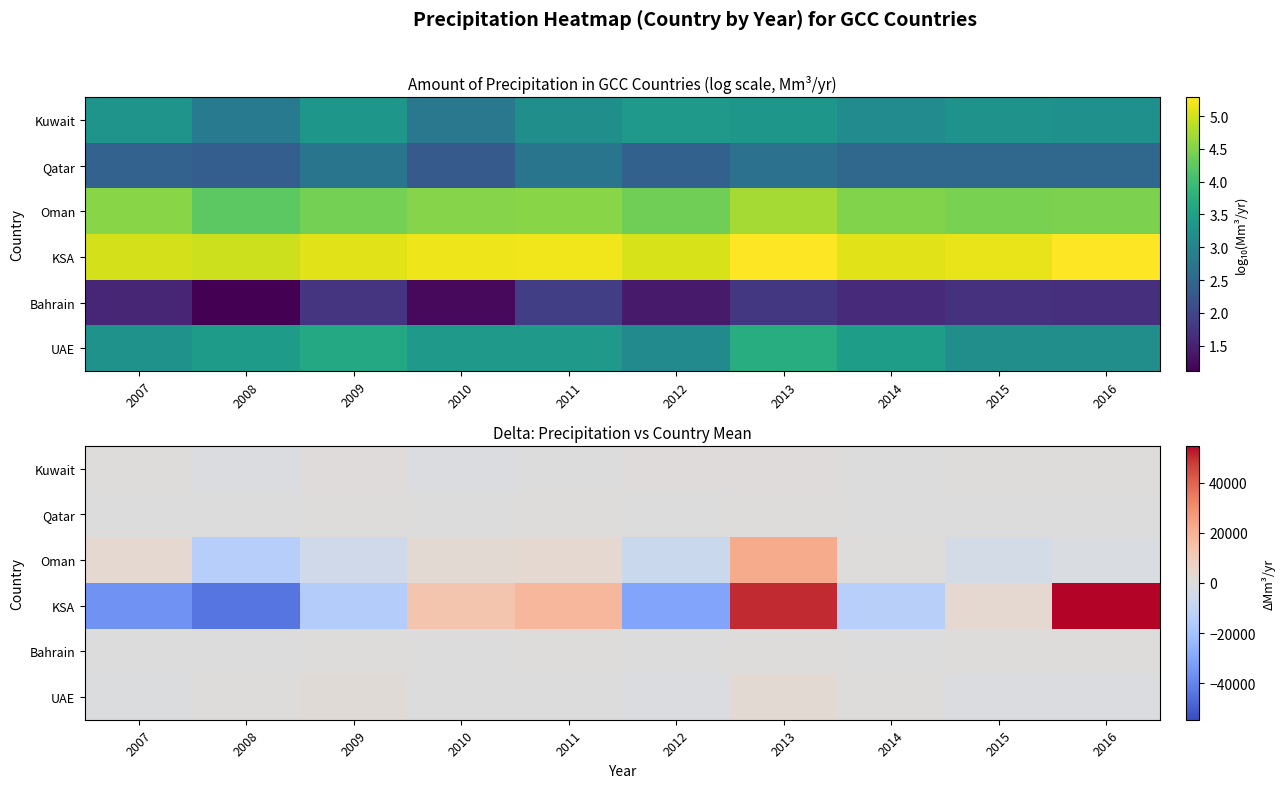

True or false: Oman has a value of -2263.0 at 2015.

False